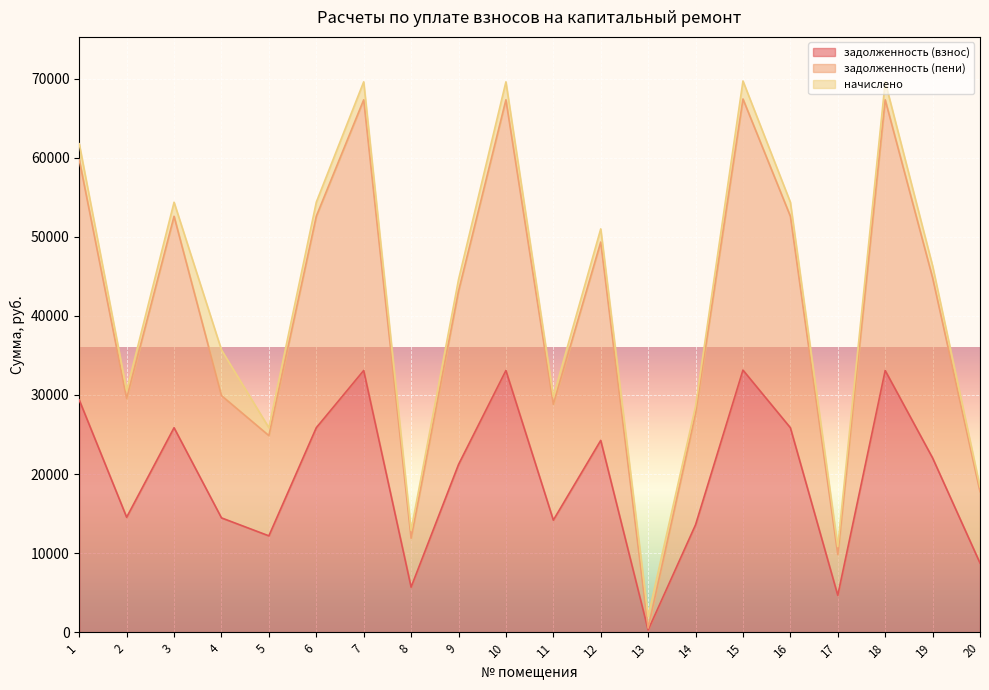

The value of задолженность (взнос) at 6 is 25854.0. True or false?

True